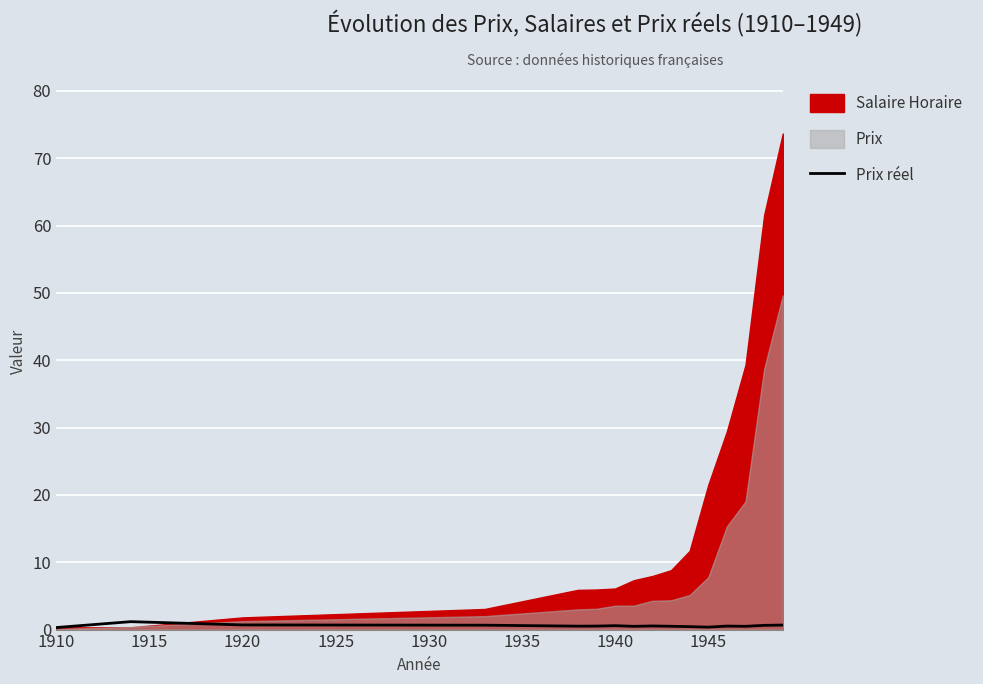

The value at 1940 is 0.6. True or false?

True